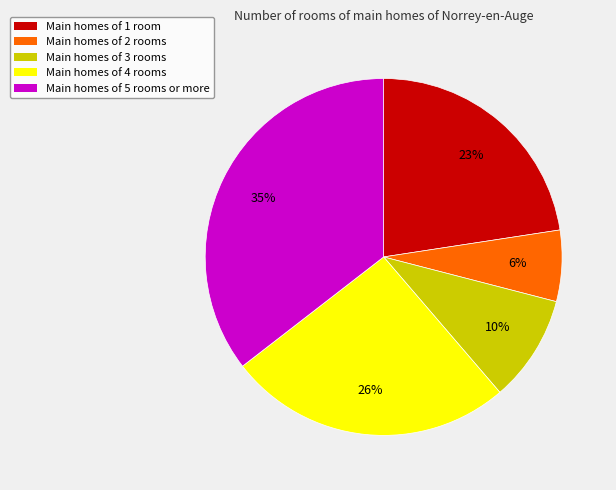

To the nearest percent, what is the average slice percentage?

20%